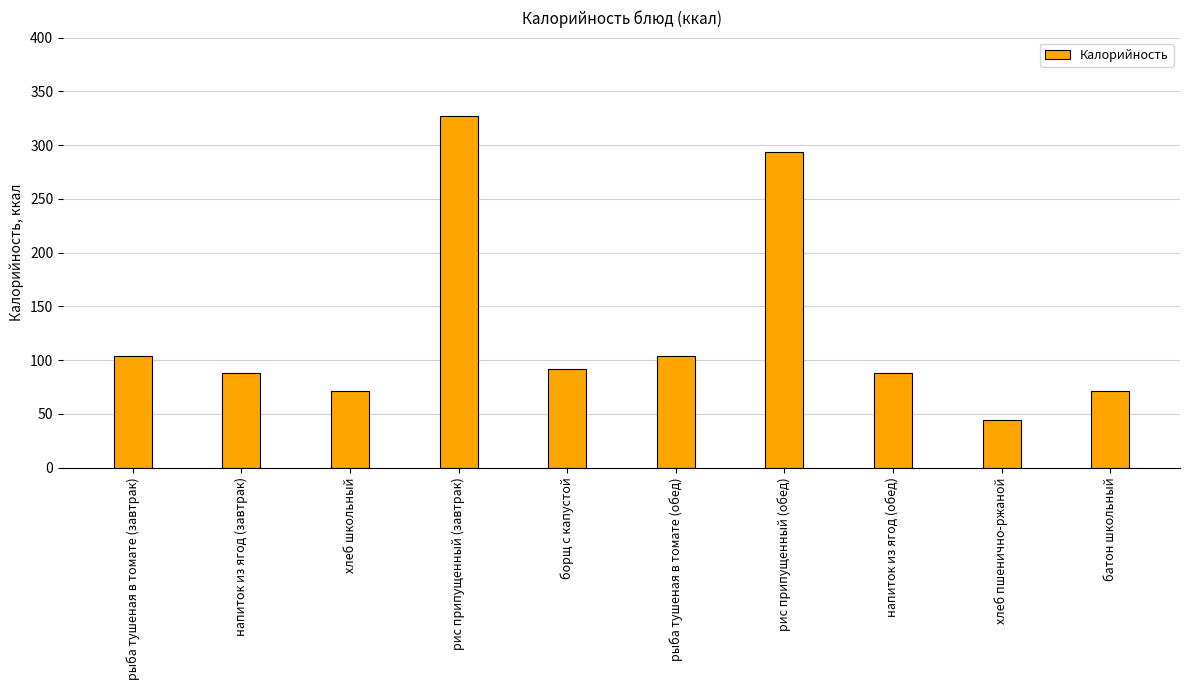

What is the sum of the values at рыба тушеная в томате (обед) and борщ с капустой?

196